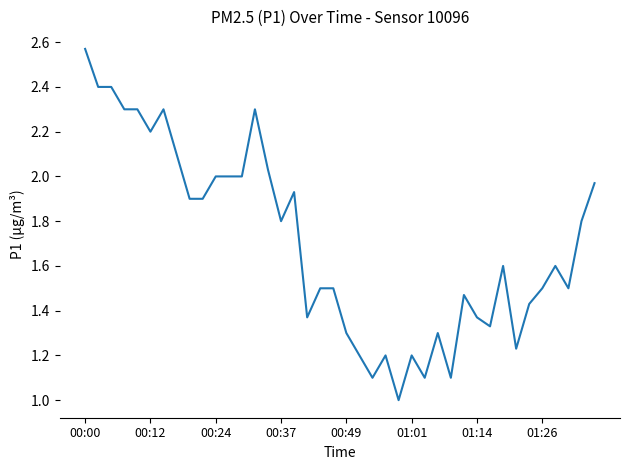

What is the minimum value shown in the chart?

1.0